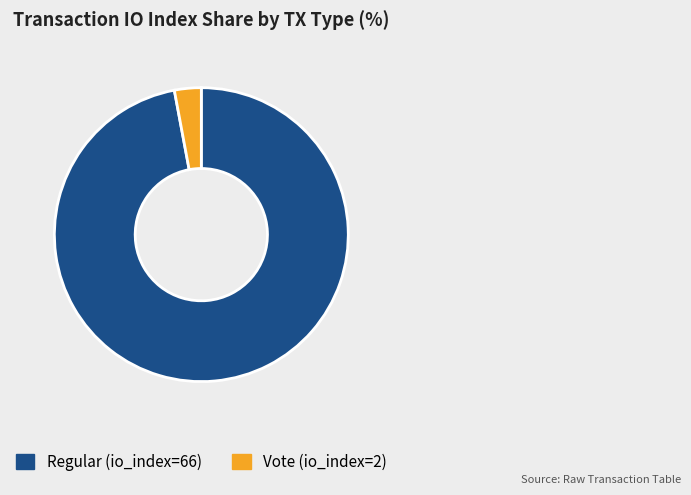

What is the smallest slice in the pie chart?

Vote (io_index=2)